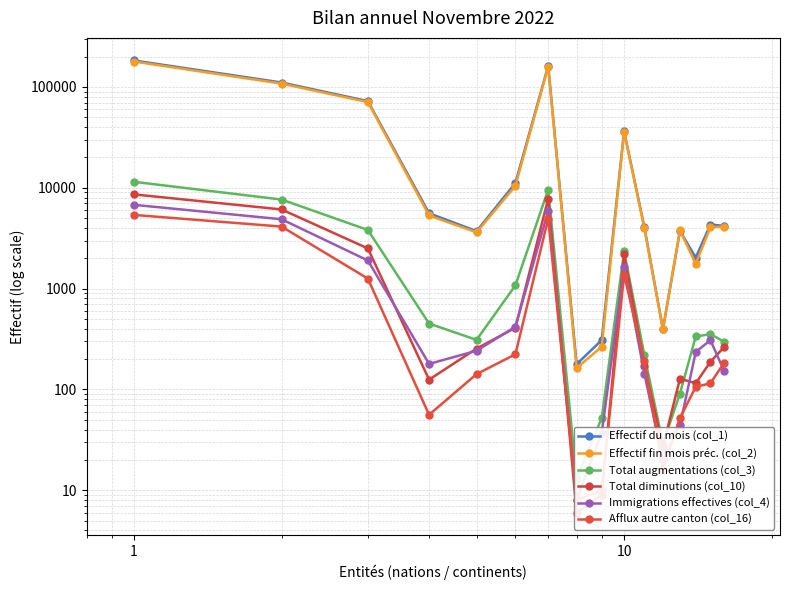

What are all the series names shown in the legend?

Effectif du mois (col_1), Effectif fin mois préc. (col_2), Total augmentations (col_3), Total diminutions (col_10), Immigrations effectives (col_4), Afflux autre canton (col_16)